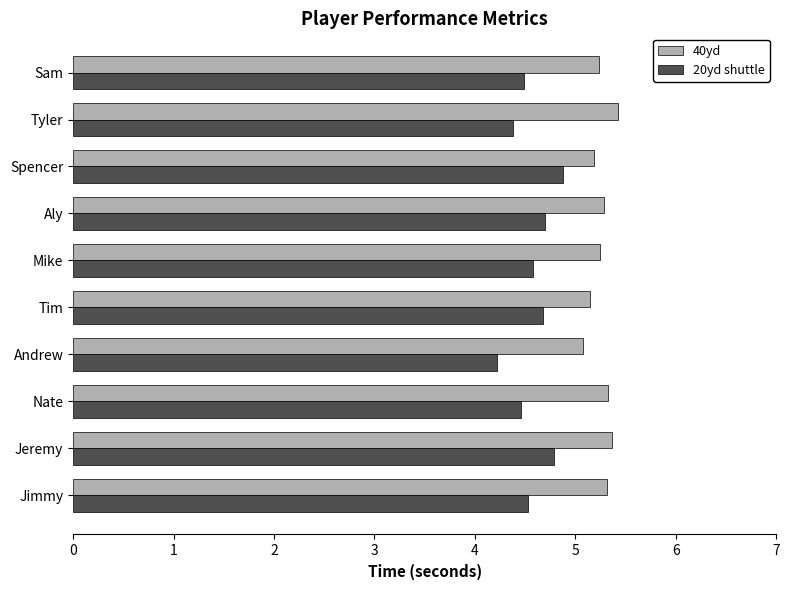

How many 20yd shuttle values are between 4 and 5?

10